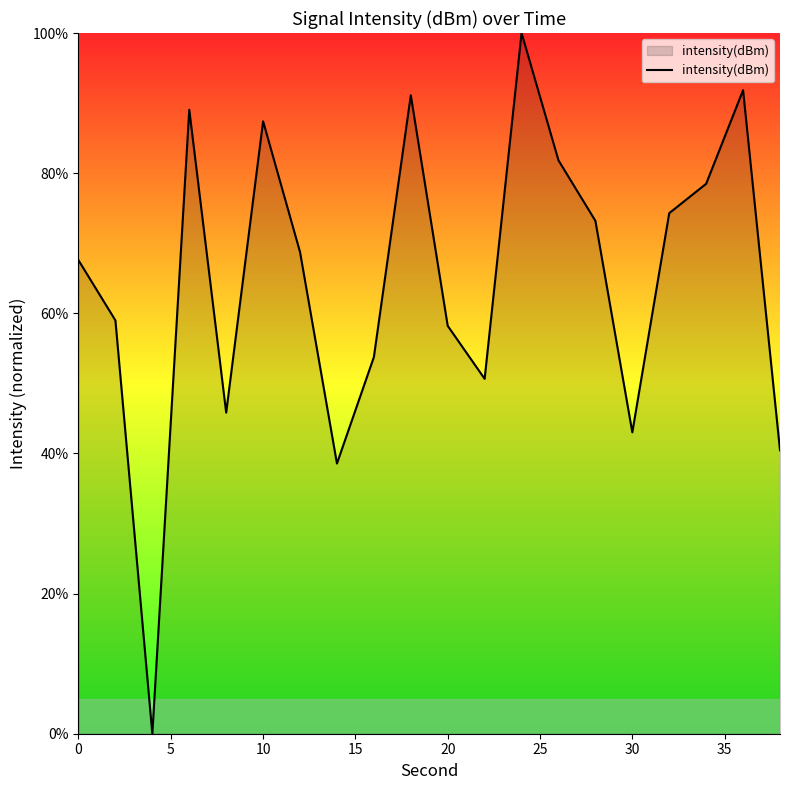

What is the difference between the maximum and minimum values?

100.0